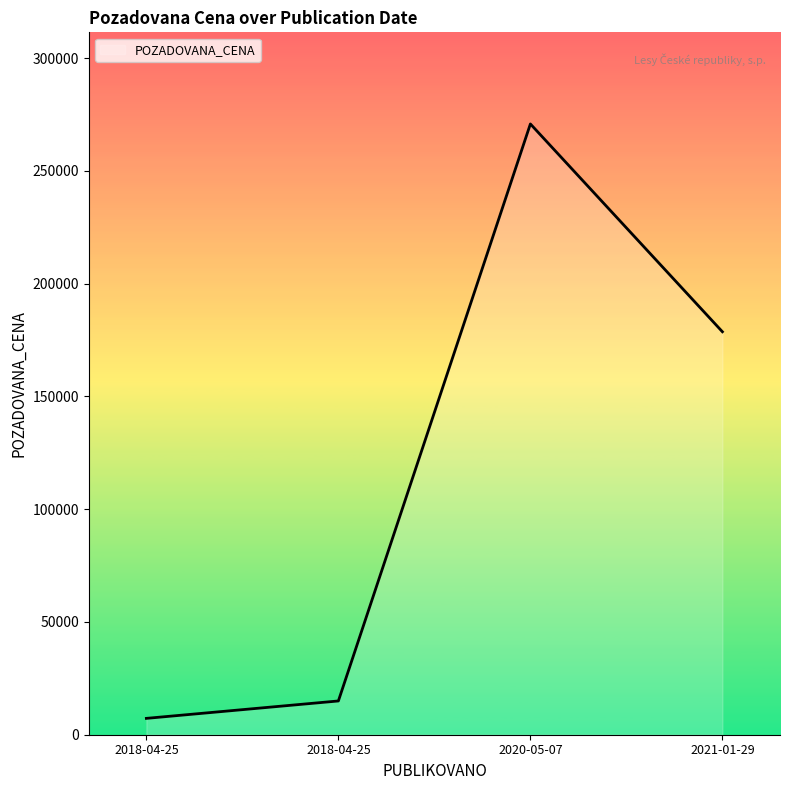

How many values are below 178650?

2